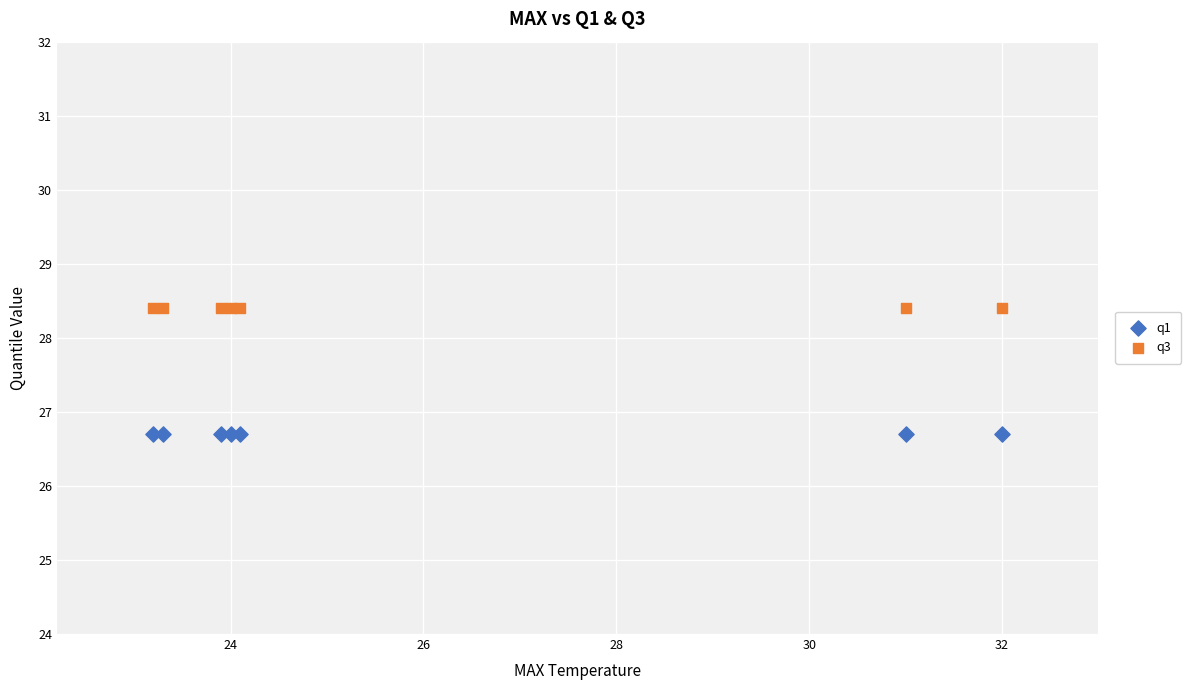

What are all the series names shown in the legend?

q1, q3